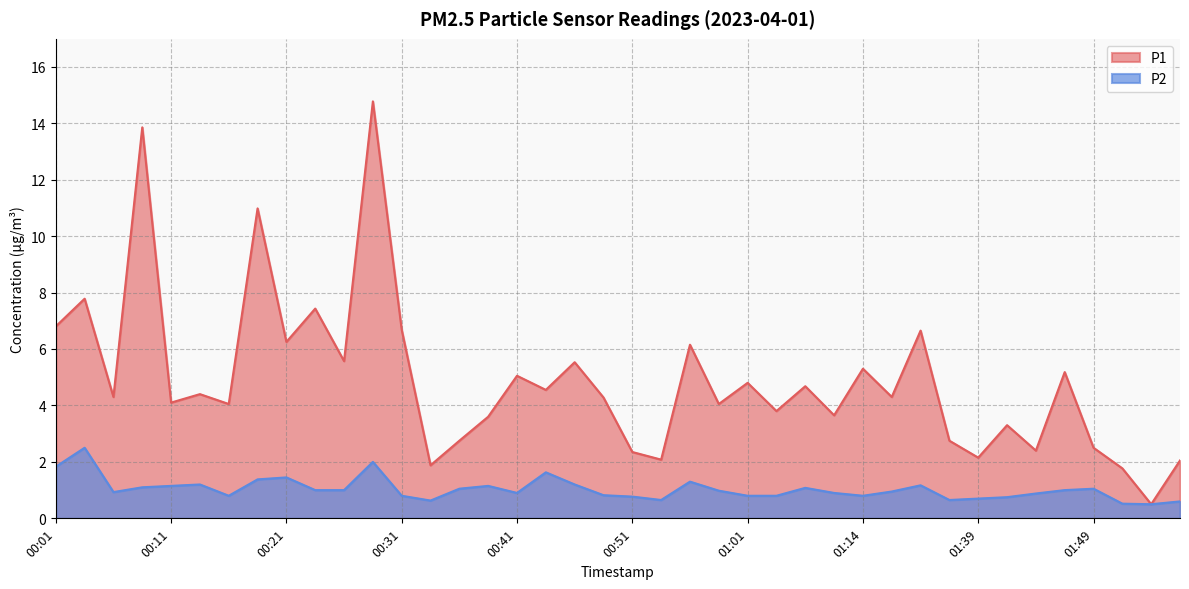

Which has a higher value, 00:38 or 00:43?

00:43